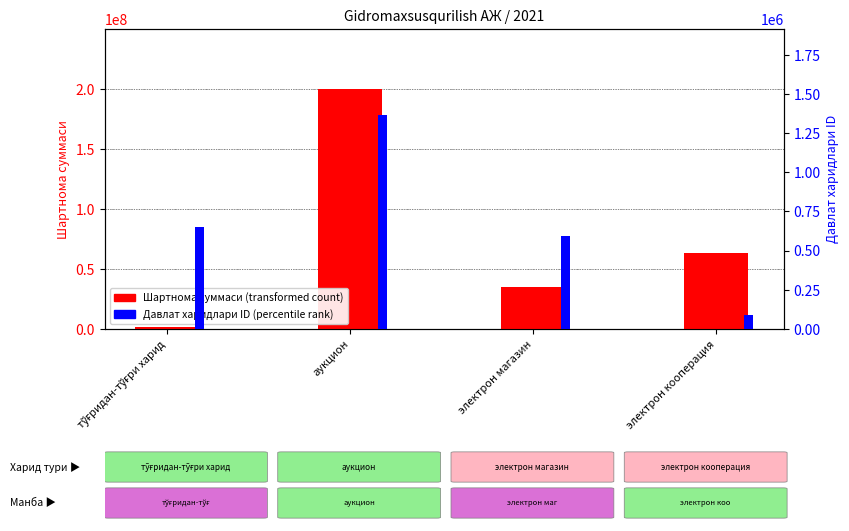

What is the difference between the Шартнома суммаси (transformed count) values at тўғридан-тўғри харид and аукцион?

198434660.0